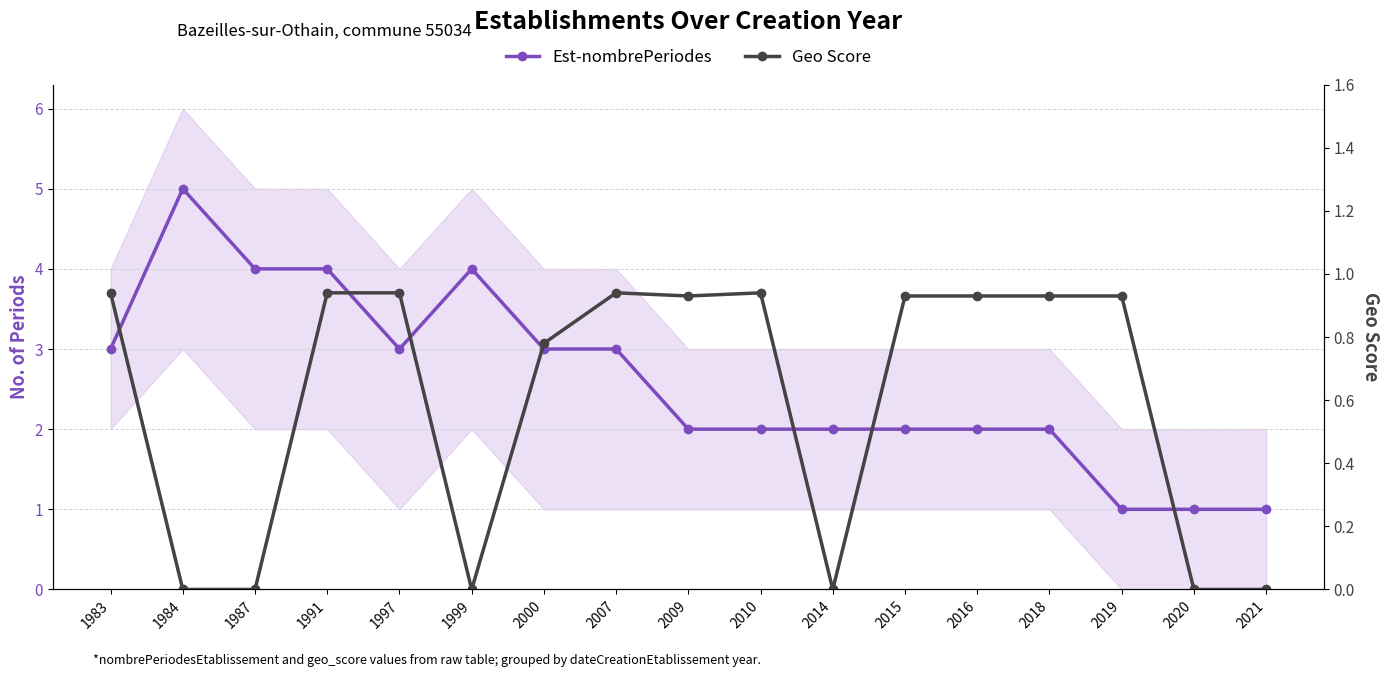

Rank the series by their maximum value, from lowest to highest.

Geo Score, Est-nombrePeriodes